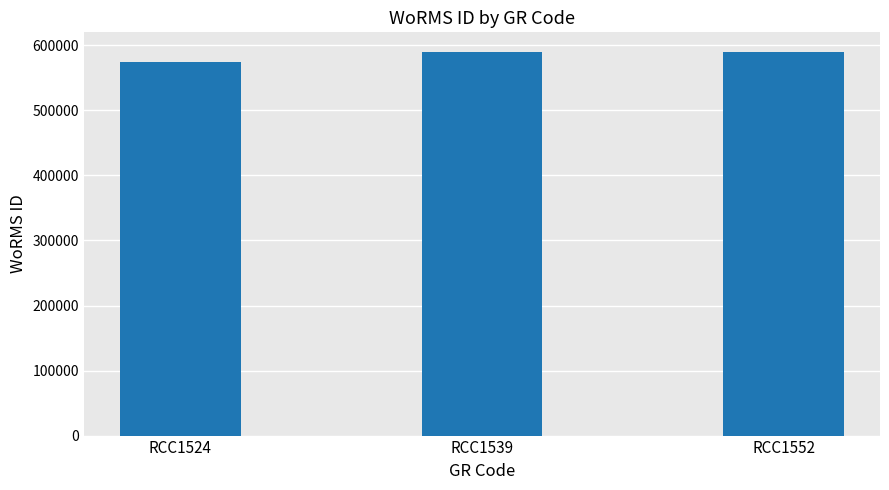

What is the sum of the values at RCC1539 and RCC1552?

1181114